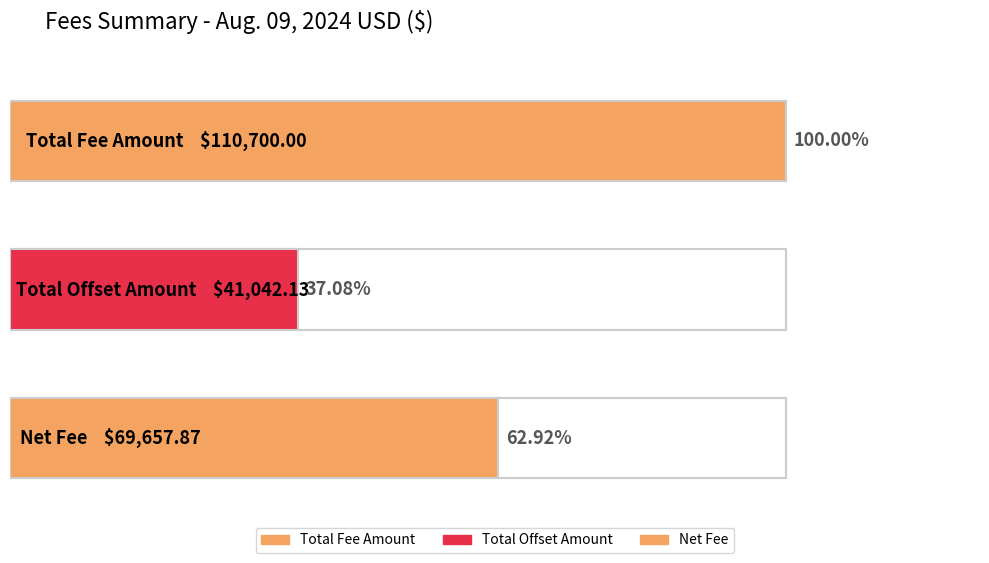

Count the number of categories in the chart.

3